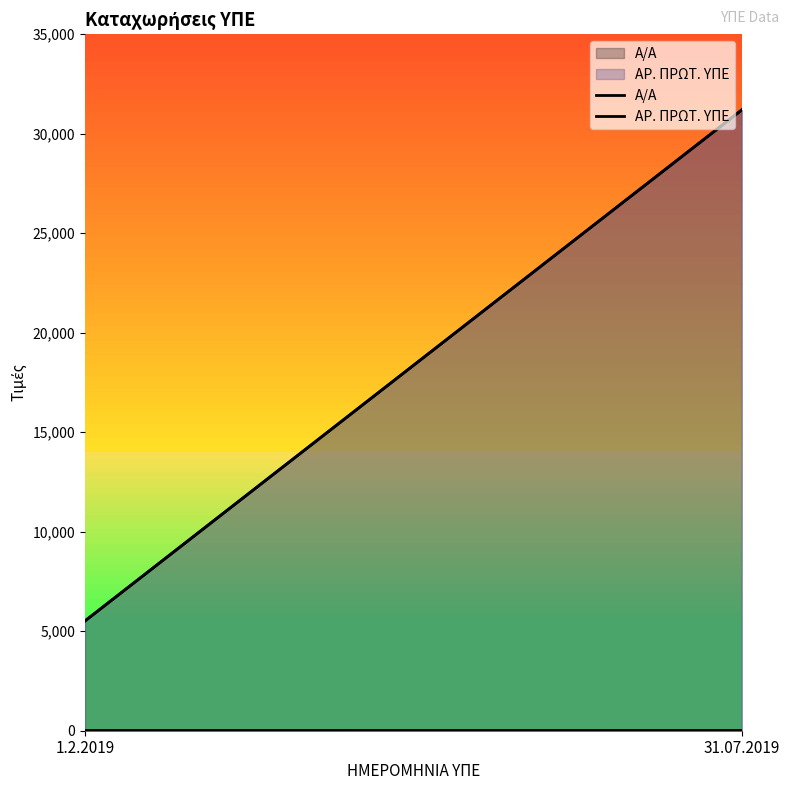

Reading right to left, extract all data points from this chart.

Α/Α: 31.07.2019=2	1.2.2019=1
ΑΡ. ΠΡΩΤ. ΥΠΕ: 31.07.2019=31198	1.2.2019=5516